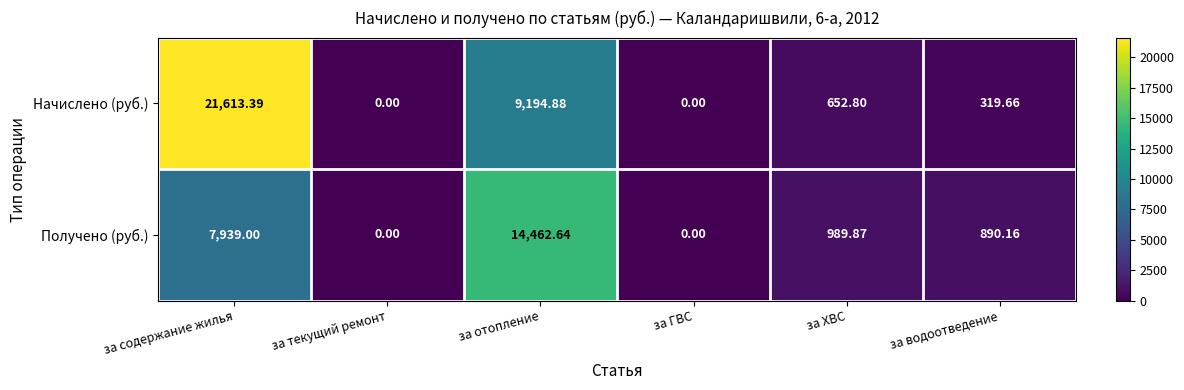

Between за текущий ремонт and за отопление, which series saw the biggest shift?

Получено (руб.)